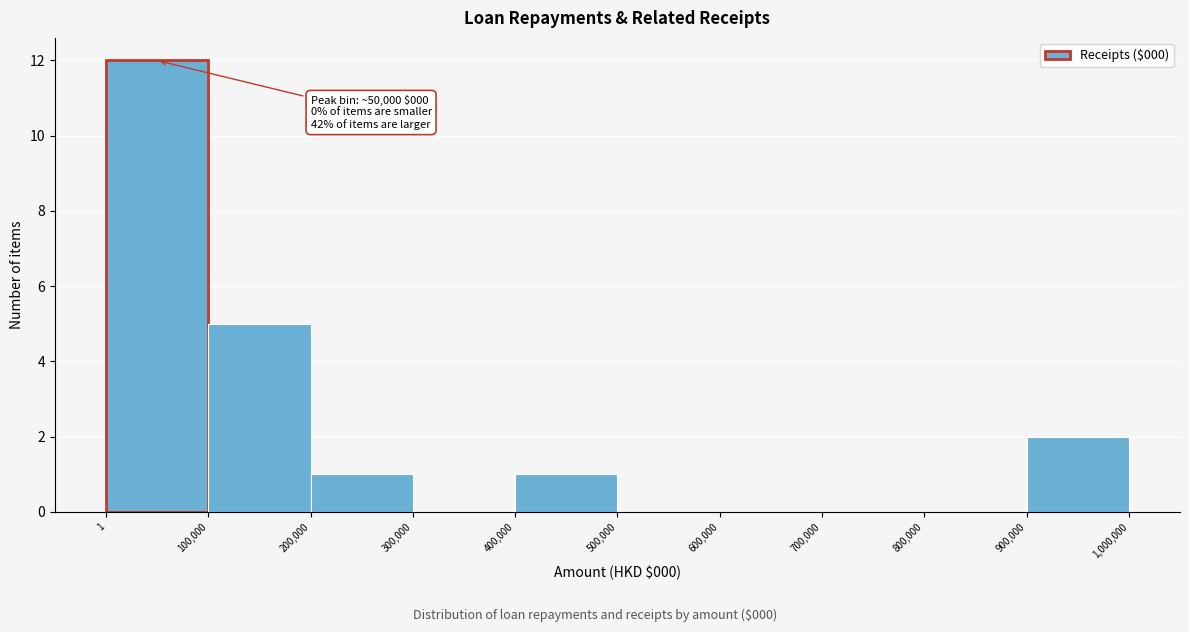

Over which range of the x-axis is the bar tallest?

1 to 100,000